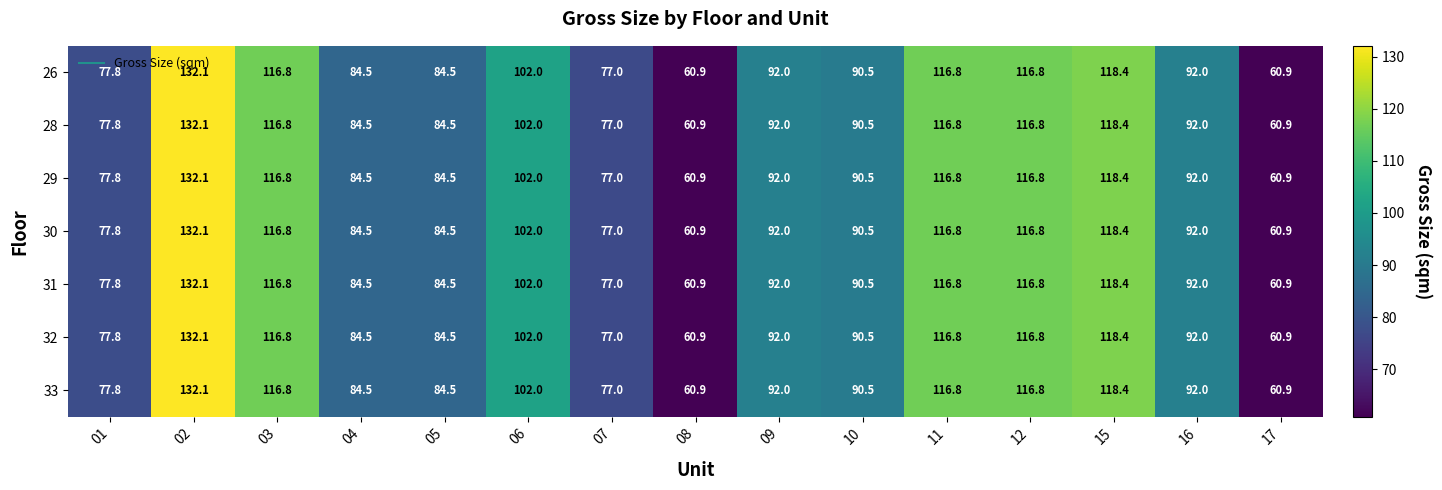

What is the difference between the 26 values at 08 and 01?

16.9